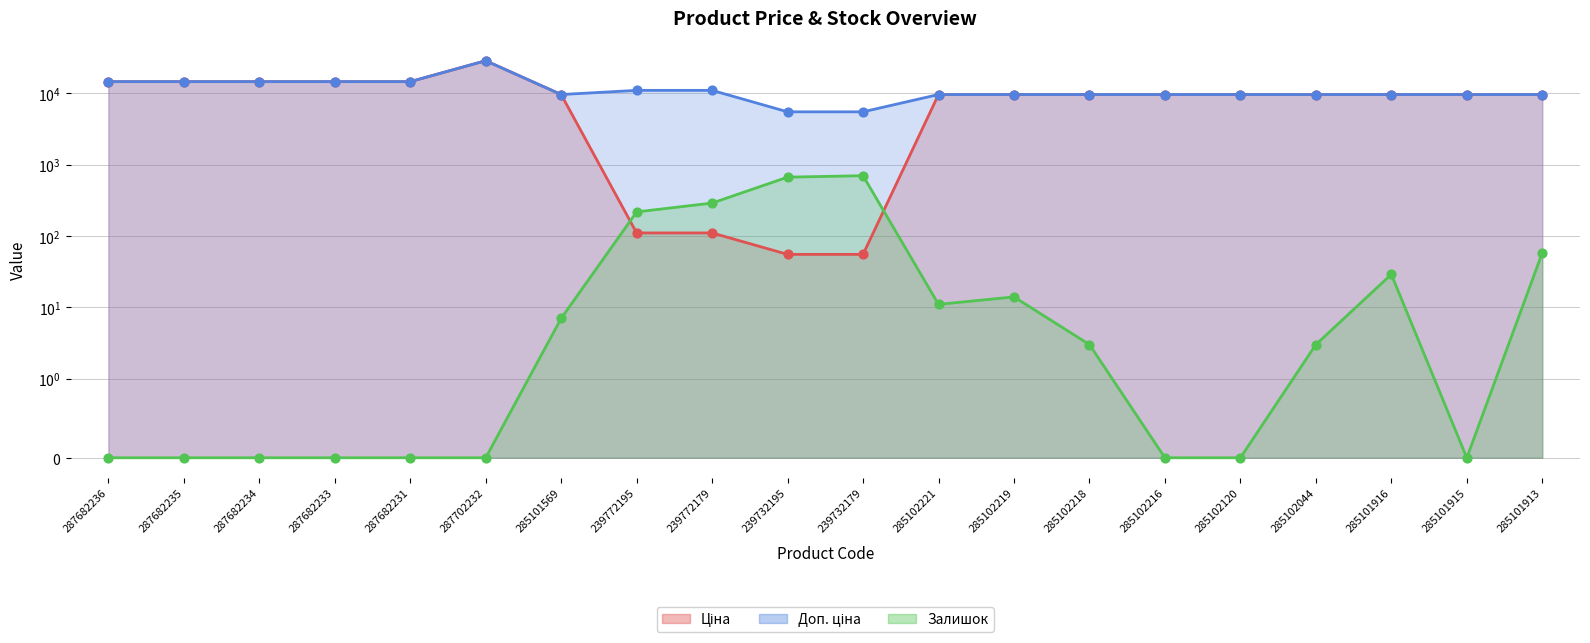

What is the total value across all series at 285101916?

19358.3